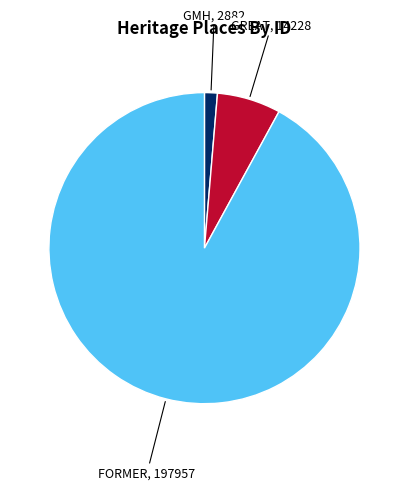

How many slices are in this pie chart?

3